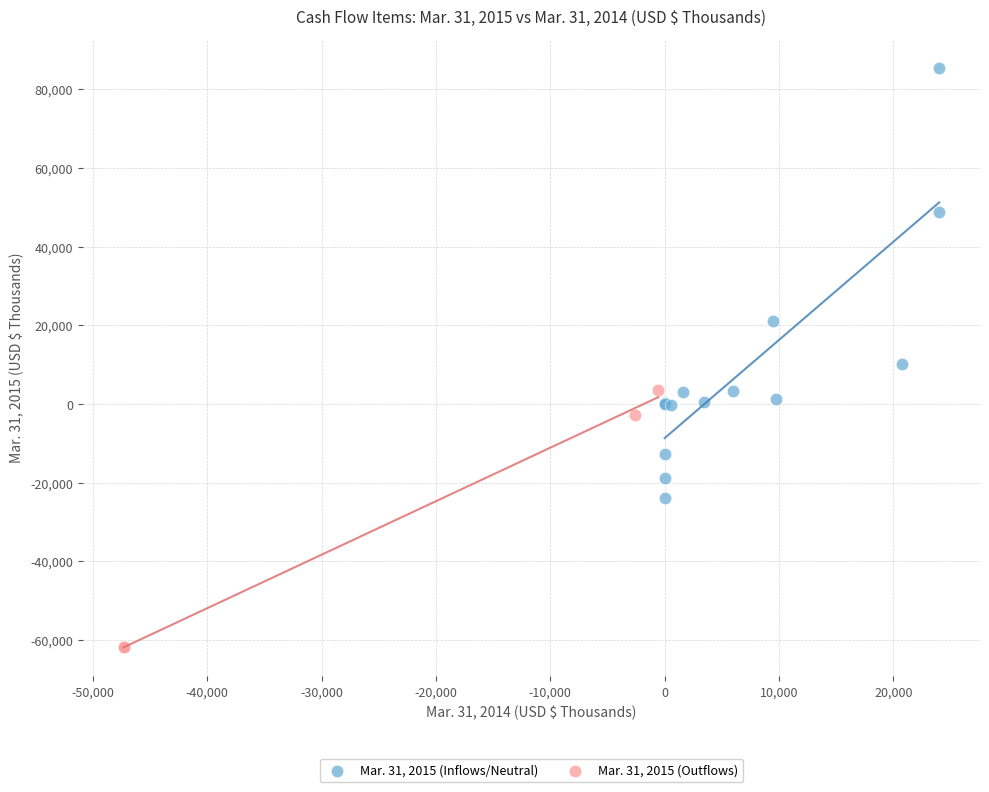

What are all the series names shown in the legend?

Mar. 31, 2015 (Inflows/Neutral), Mar. 31, 2015 (Outflows)